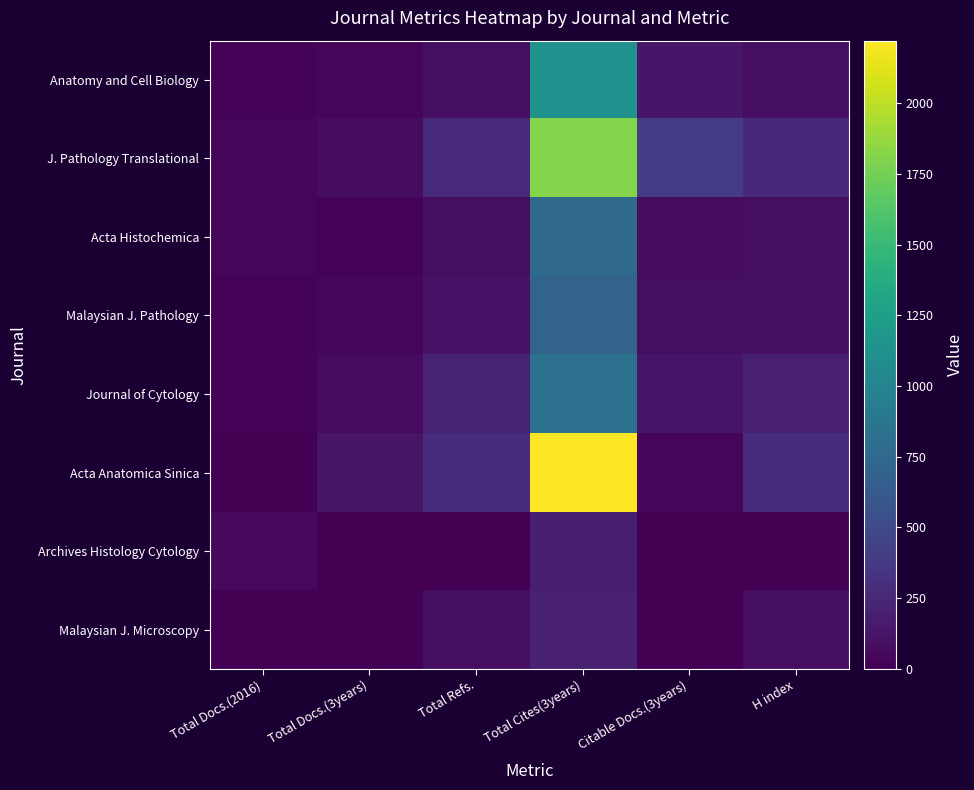

At which category is the sum across all series the highest?

Total Cites(3years)